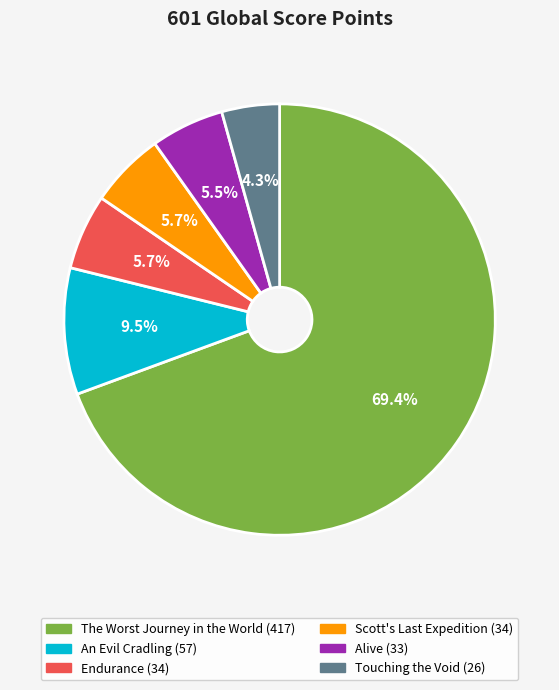

What percentage do Touching the Void and An Evil Cradling together represent?

13.8%